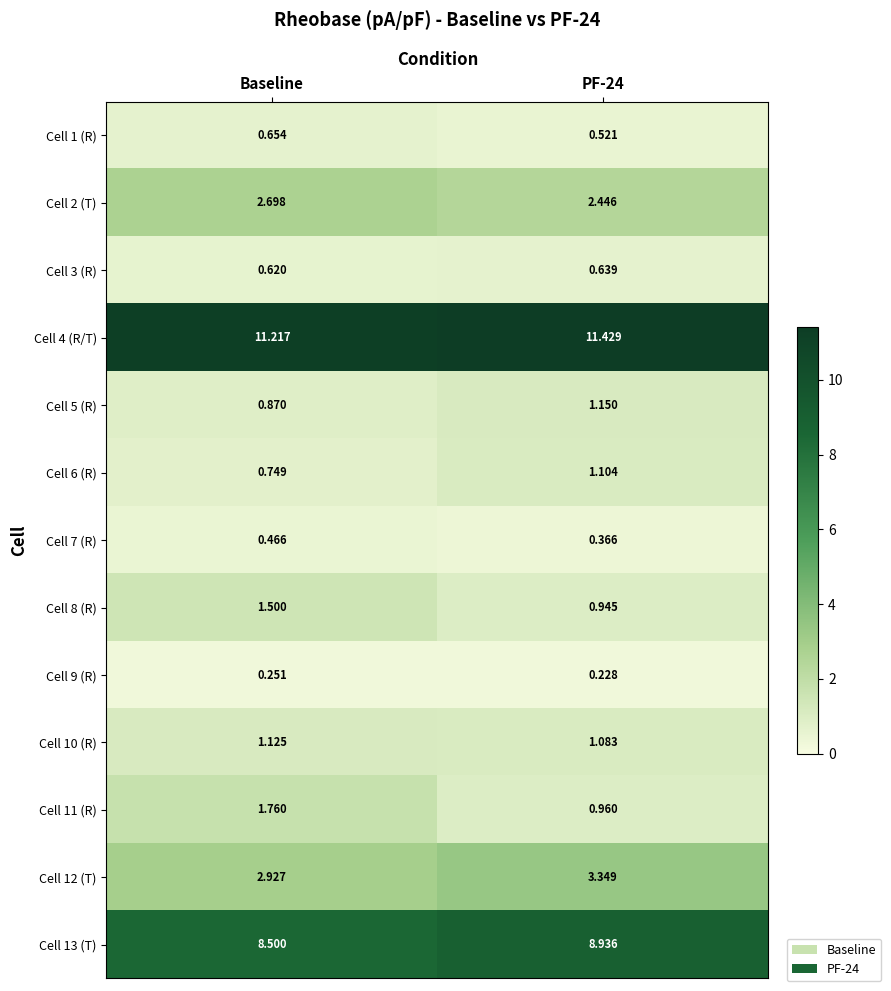

Where is Cell 5 (R) nearest to the value 1?

Baseline